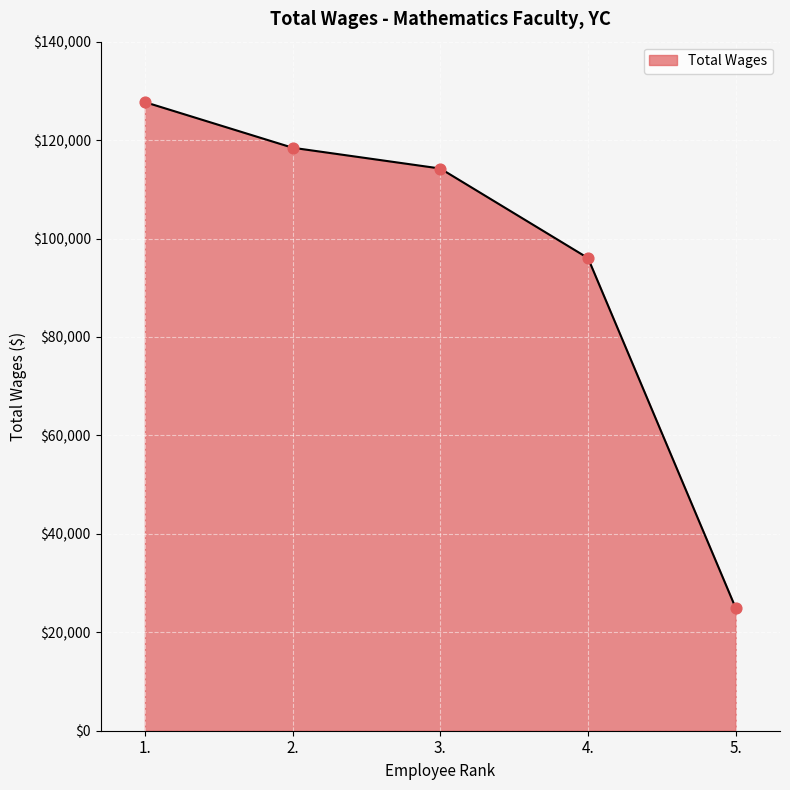

What is the ratio of the value at 3. to the value at 4.?

1.2